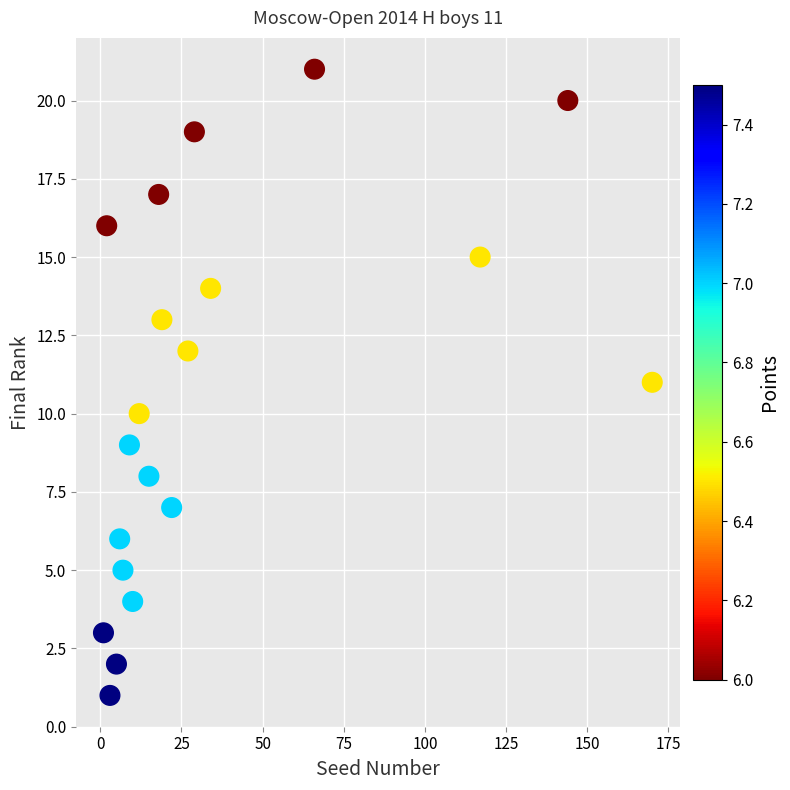

What is the range of X values (max minus min)?

169